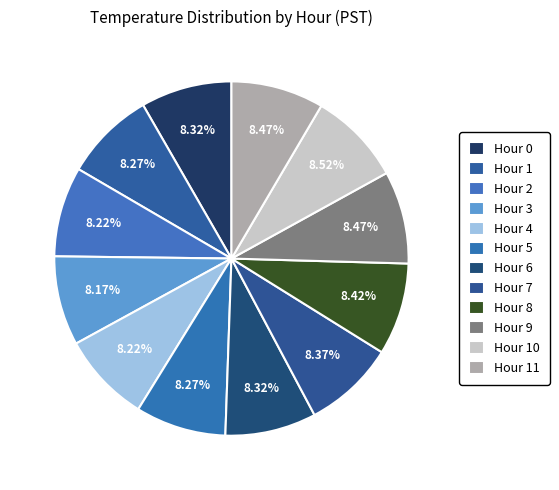

Between Hour 7 and Hour 3, which is larger?

Hour 7